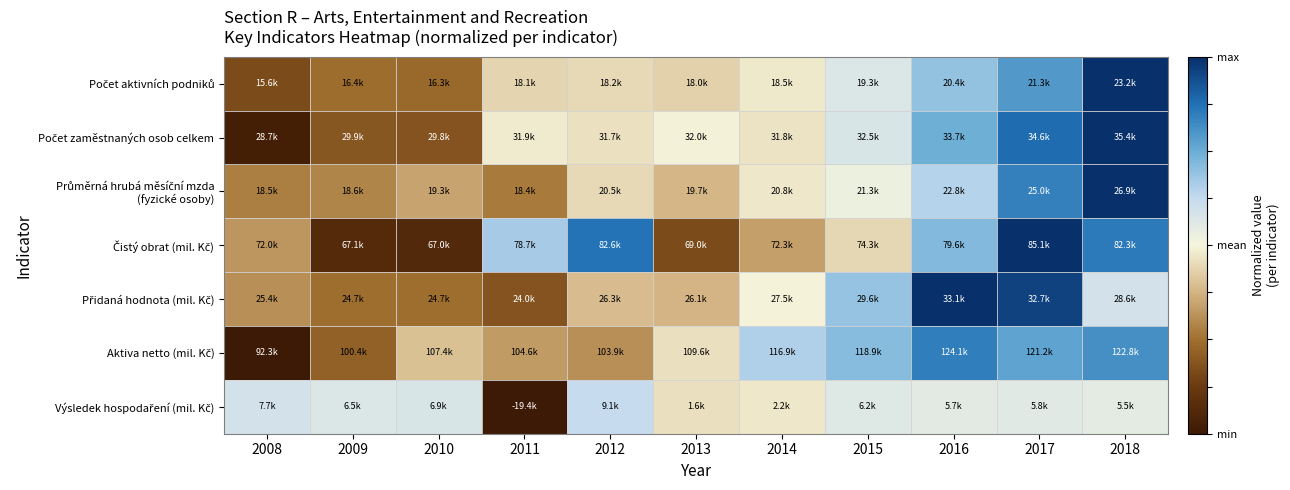

What is the total value across all series at 2012?

0.1